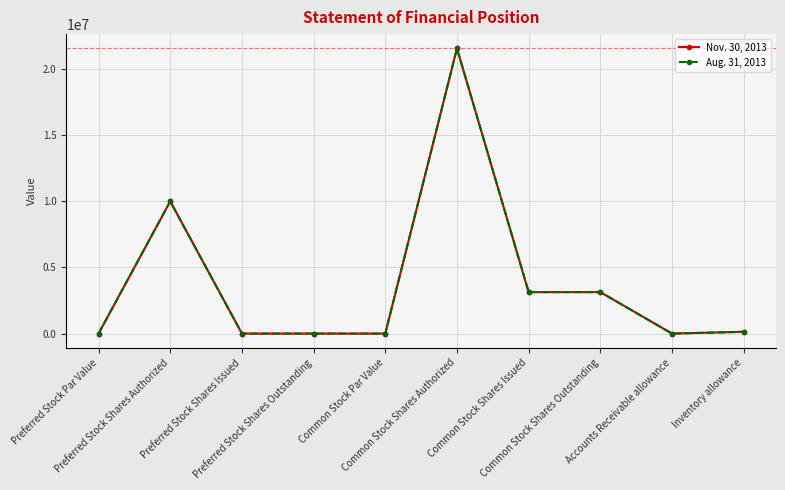

Does the chart have visible grid lines?

Yes